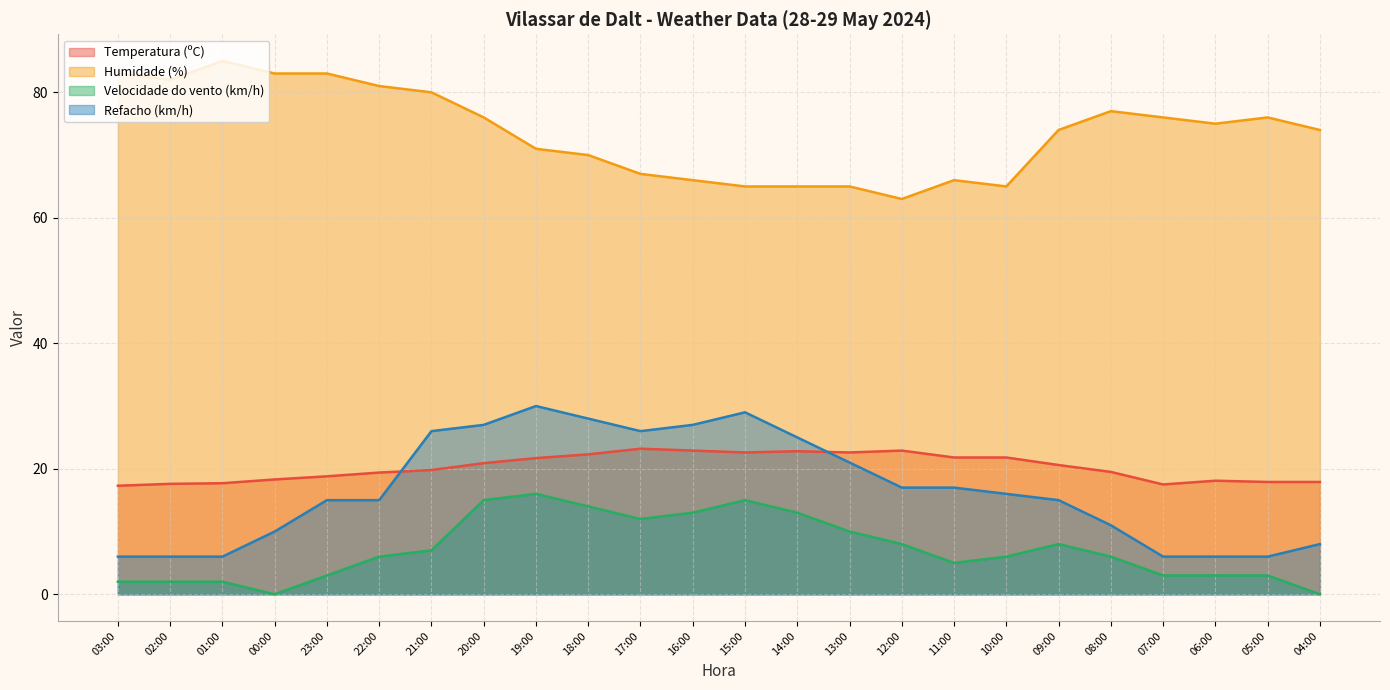

How many data points does each series have?

24